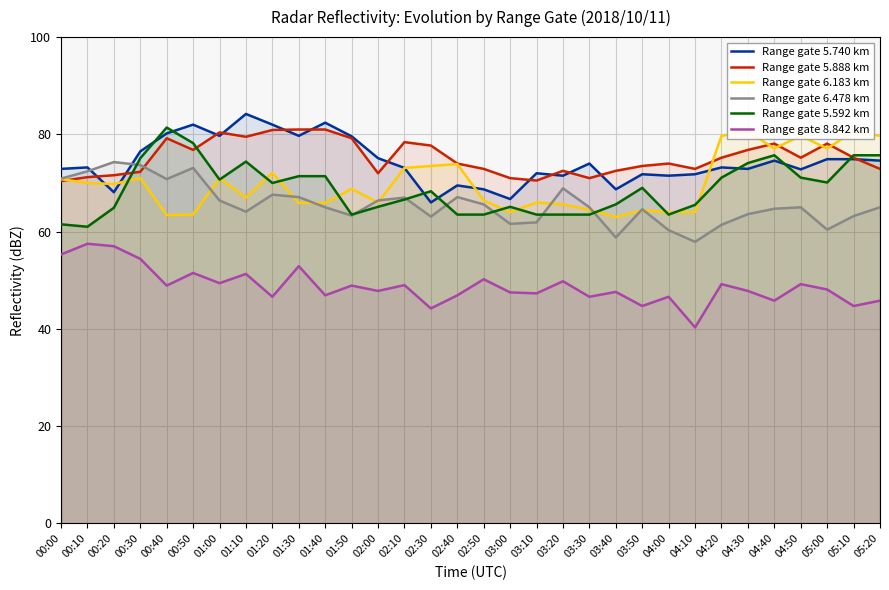

How many values in the Range gate 6.183 km series are below 69?

16